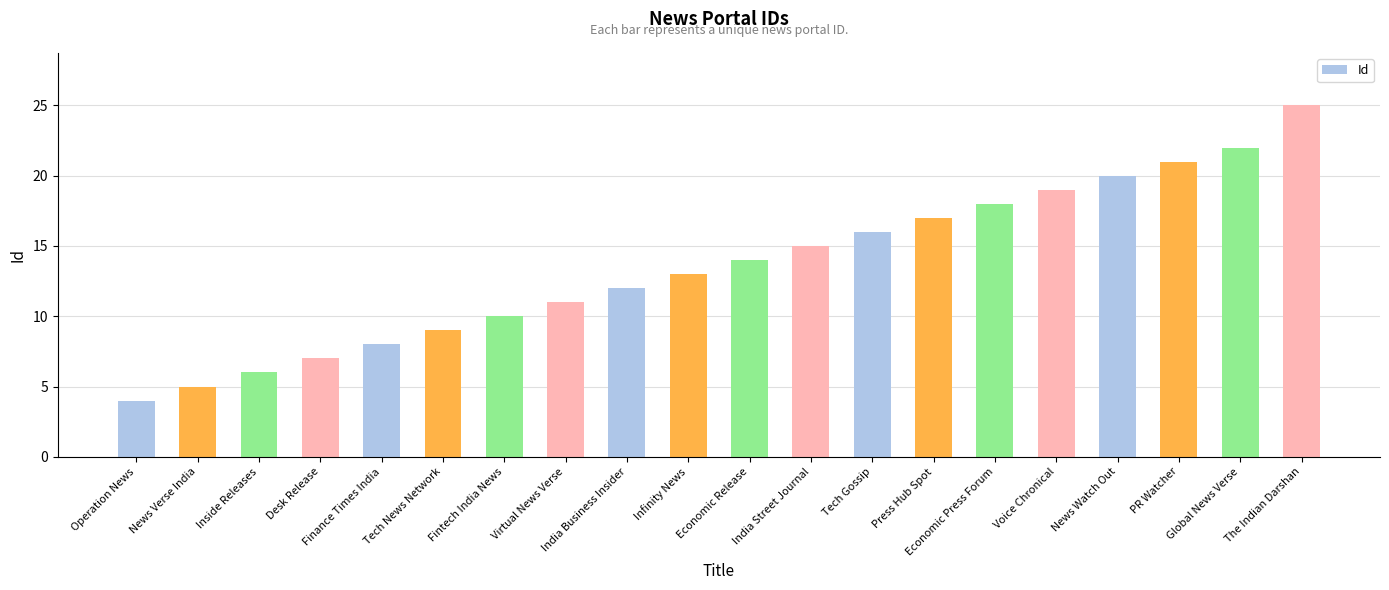

The chart shows a value of 21 at PR Watcher. True or false?

True